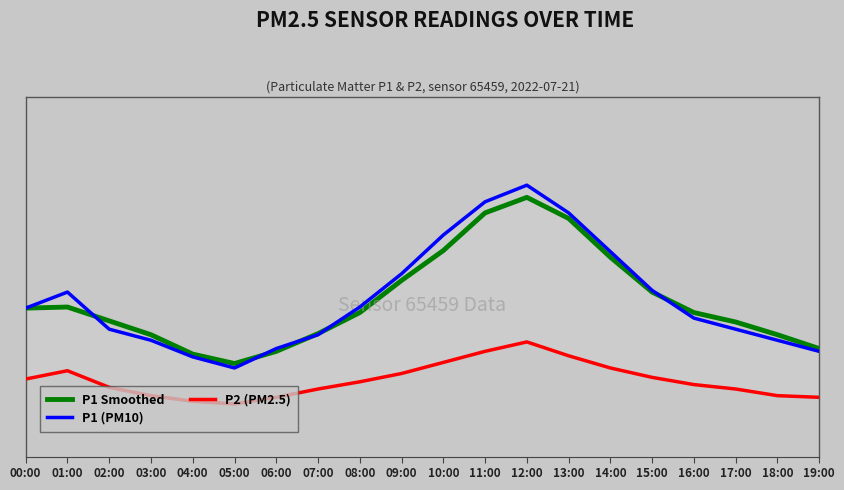

How many series are shown in this chart?

3